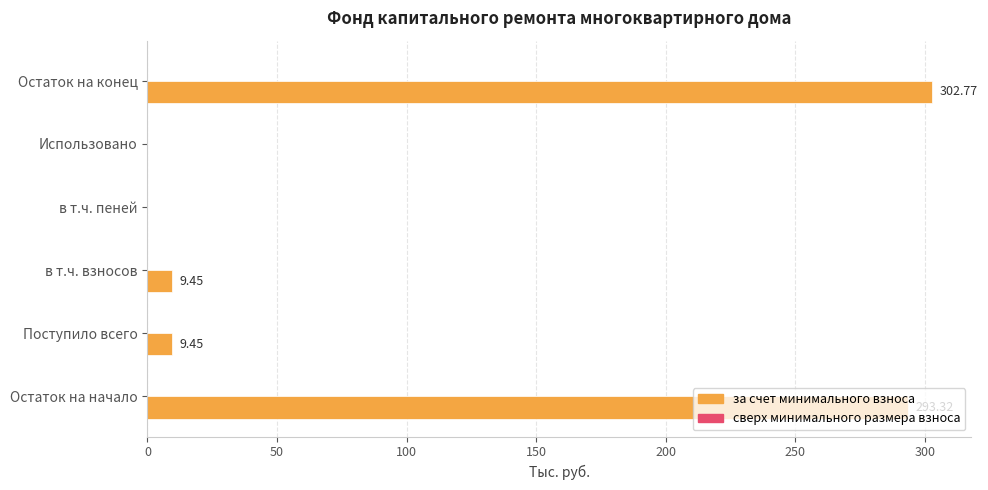

What is the sum of all values?

615.0